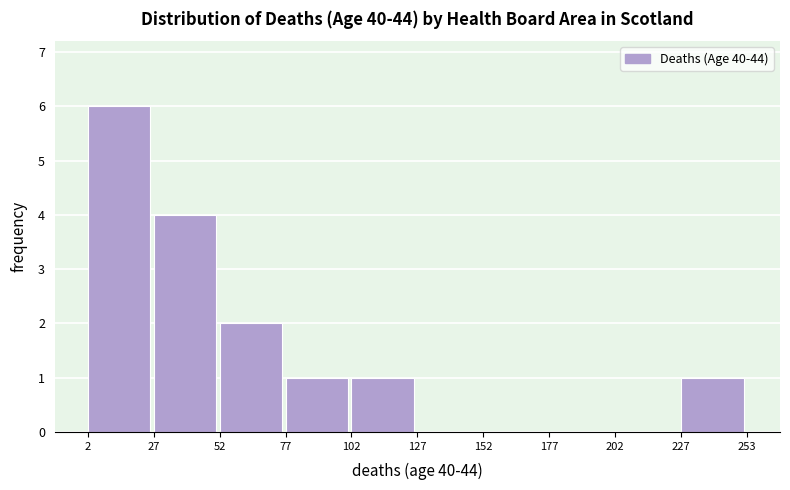

Reading left to right, transcribe this chart: for each bar, give the range it covers on the x-axis and its height. The values are not printed on the chart, so give them approximately, as read against the axis.

2 to 27: 6
27 to 52: 4
52 to 77: 2
77 to 102: 1
102 to 127: 1
127 to 152: 0
152 to 177: 0
177 to 202: 0
202 to 227: 0
227 to 253: 1